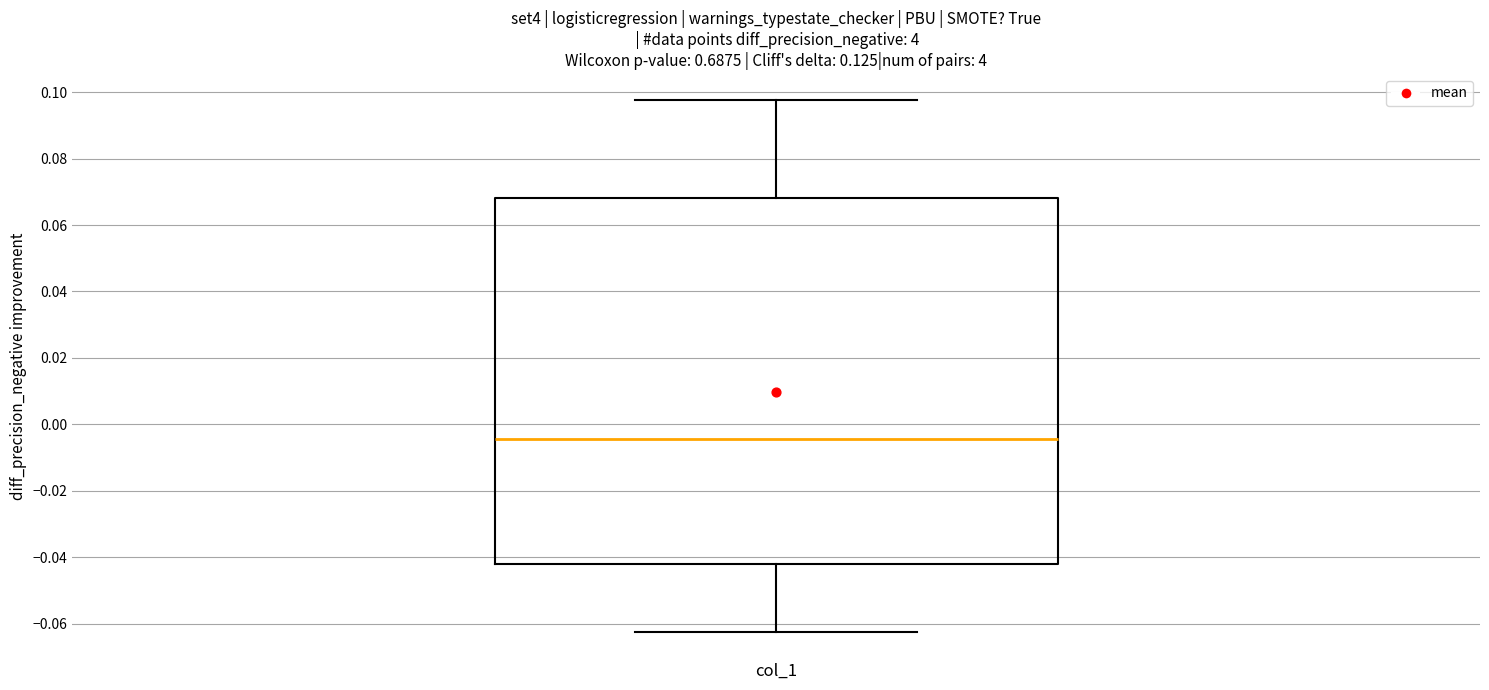

Read this box plot against the y-axis: the position of the median line, the range covered by the box, and the ends of both whiskers. The values are not printed on the chart, so give them approximately, as read against the axis.

median -0.004, box -0.042 to 0.068, whiskers -0.062 to 0.098